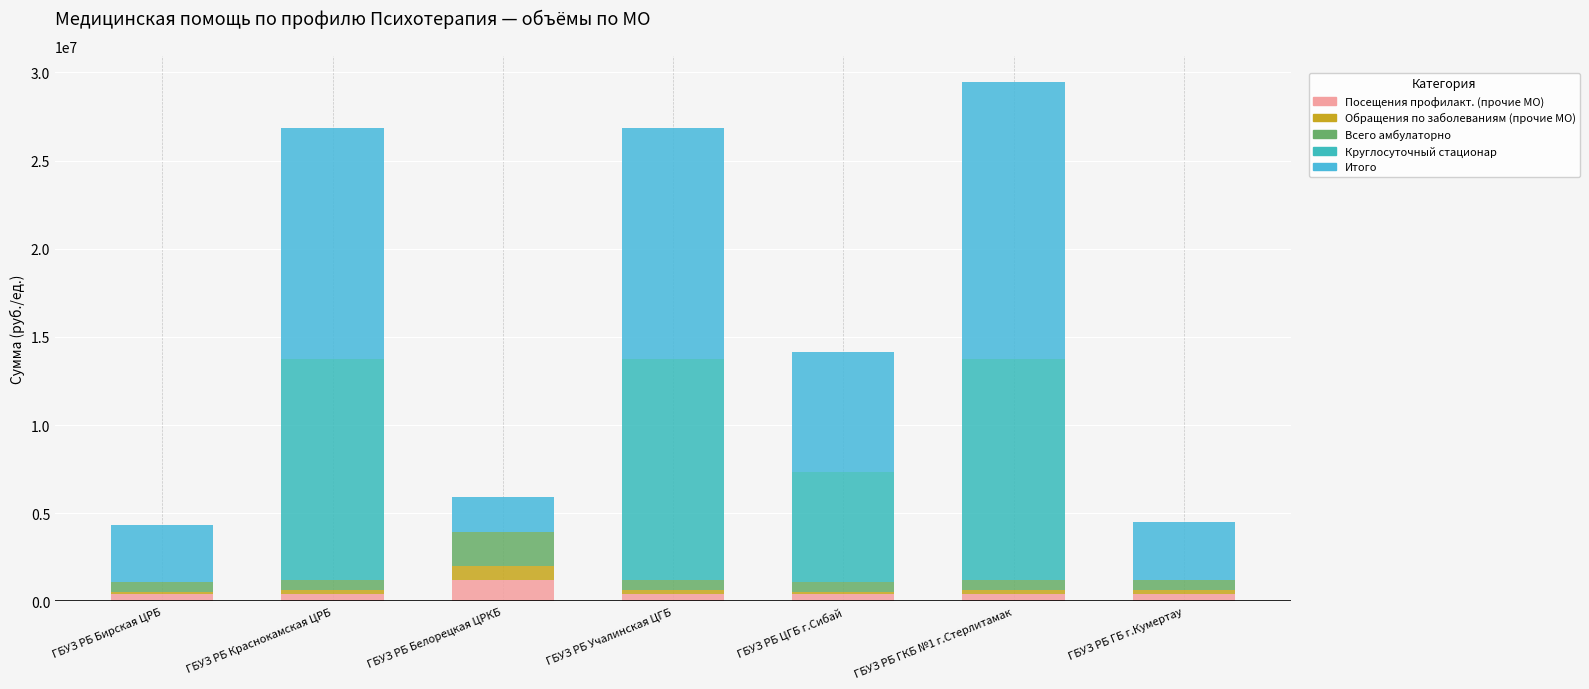

Count the number of categories in the chart.

7